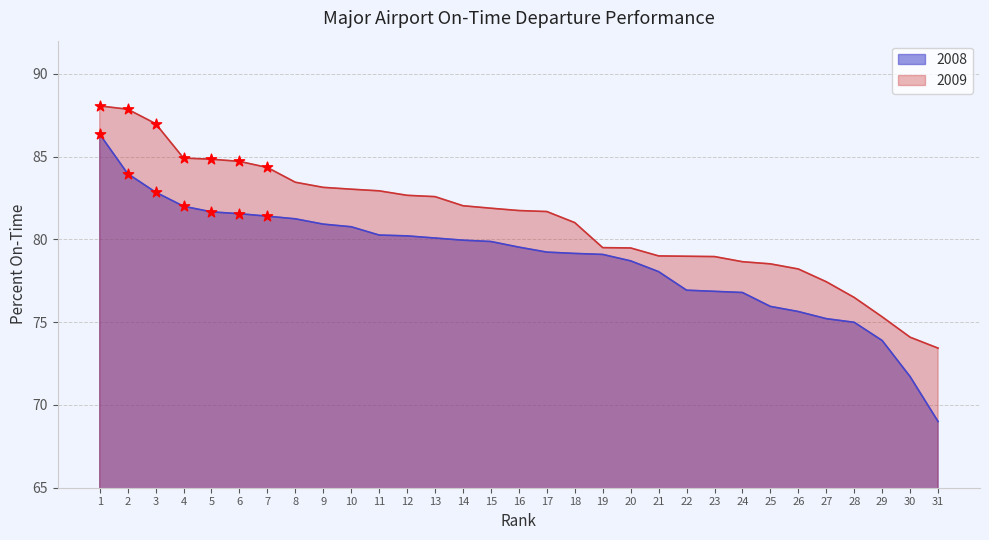

Which series reaches the maximum Y coordinate?

2009